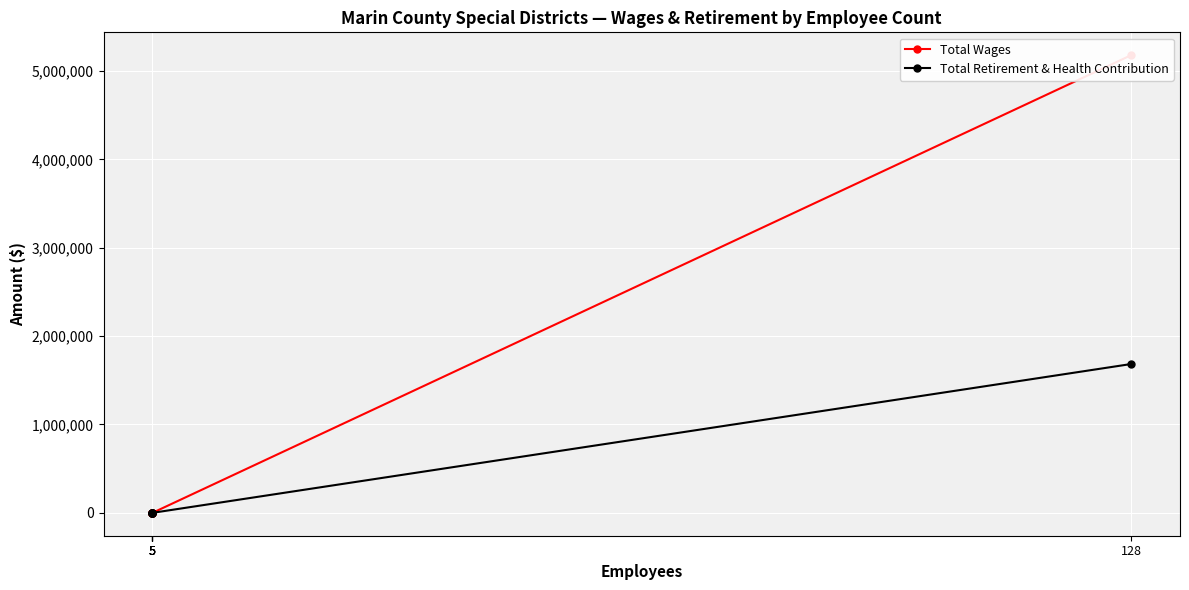

Which series has the largest total across all categories?

Total Wages